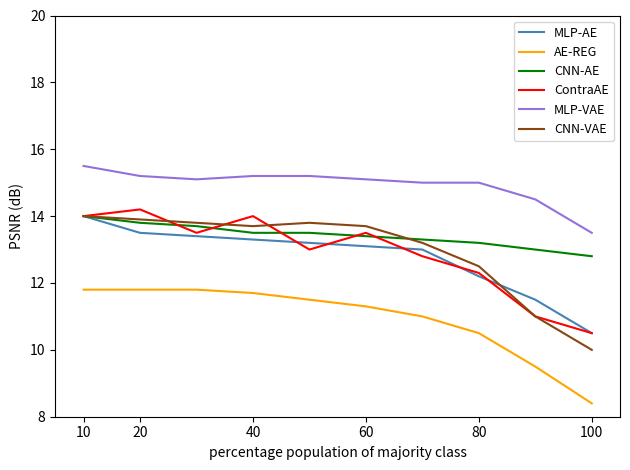

Which series has the largest total across all categories?

MLP-VAE